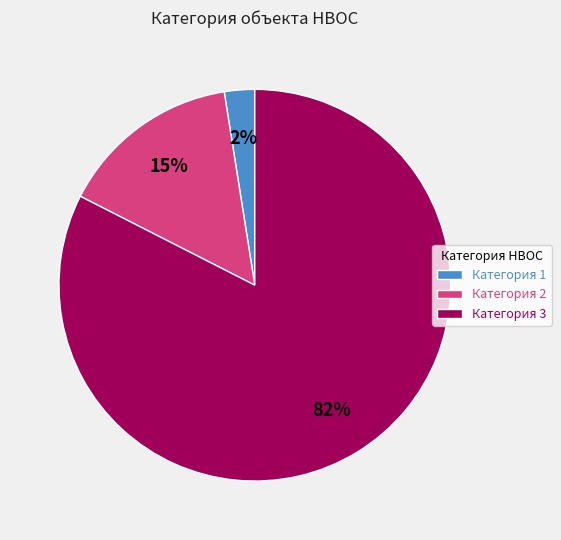

To the nearest percent, what is the average slice percentage?

33%